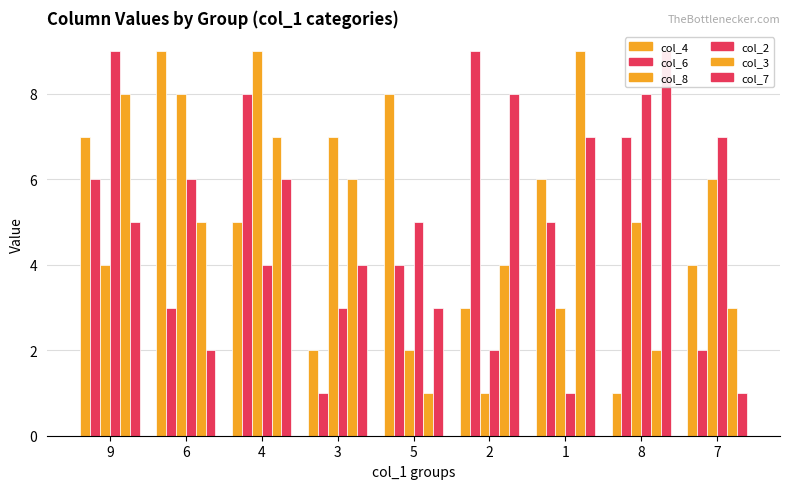

How many data points in col_8 are above 5?

4